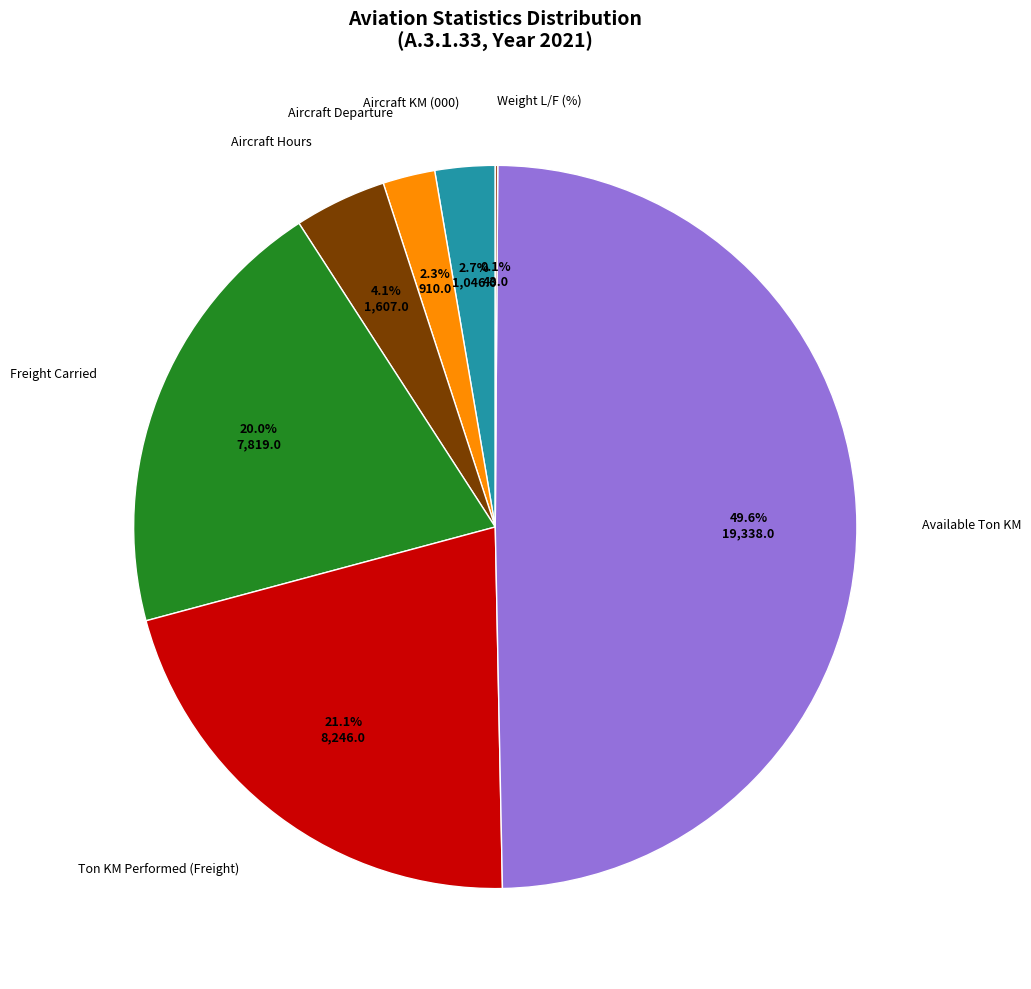

How many slices are in this pie chart?

7